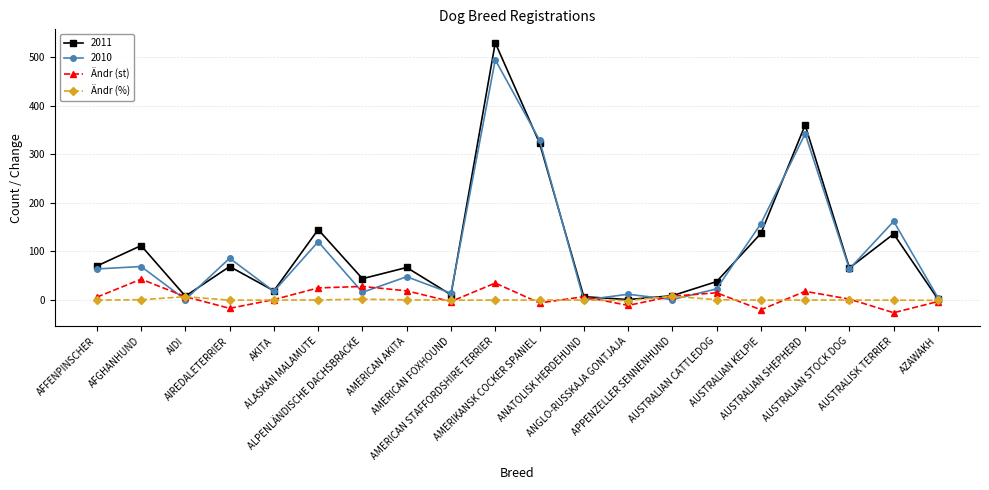

How many categories are shown in the chart?

20